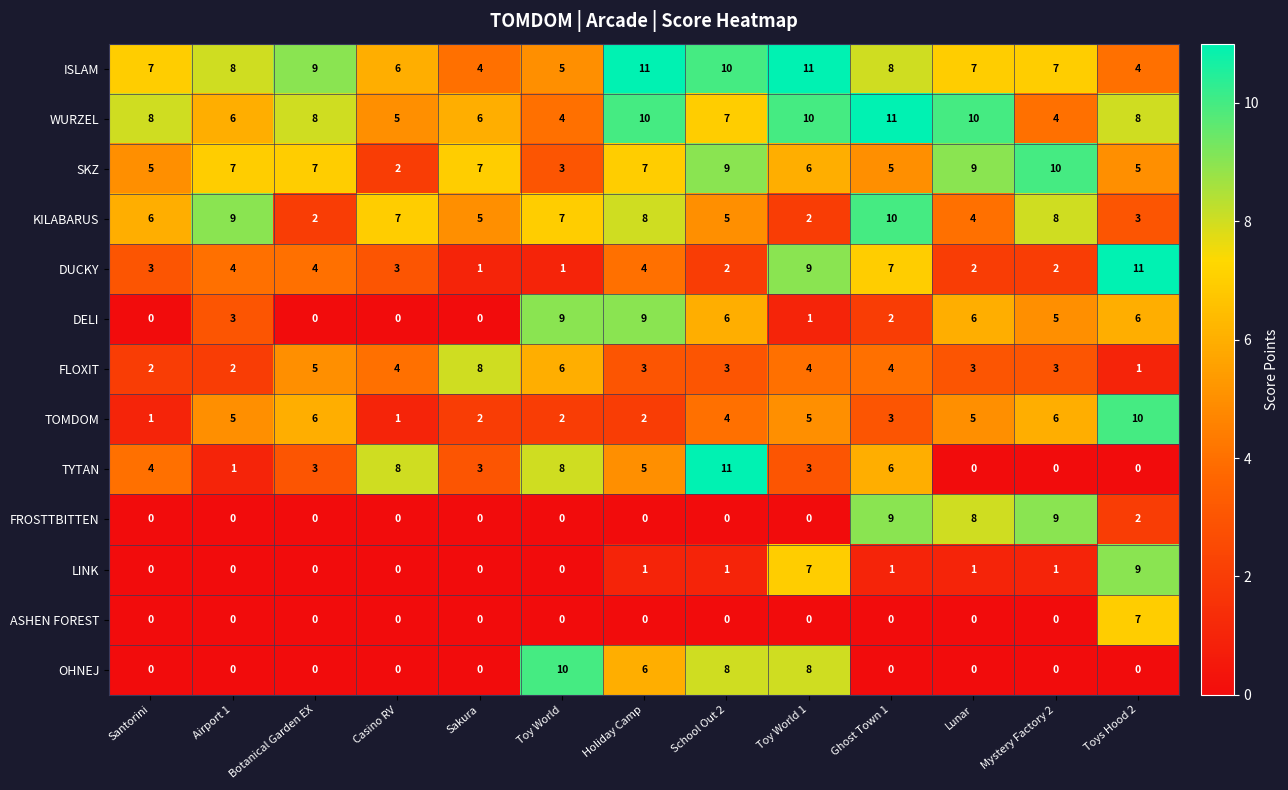

How many OHNEJ values are between 0 and 6?

10